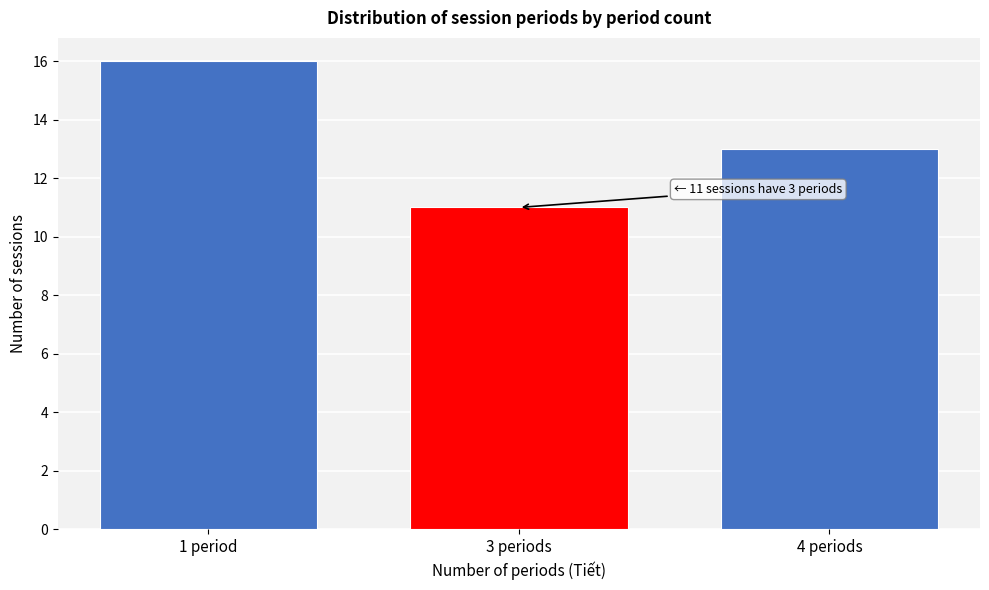

Reading left to right, list all the values displayed in this chart.

16	11	13